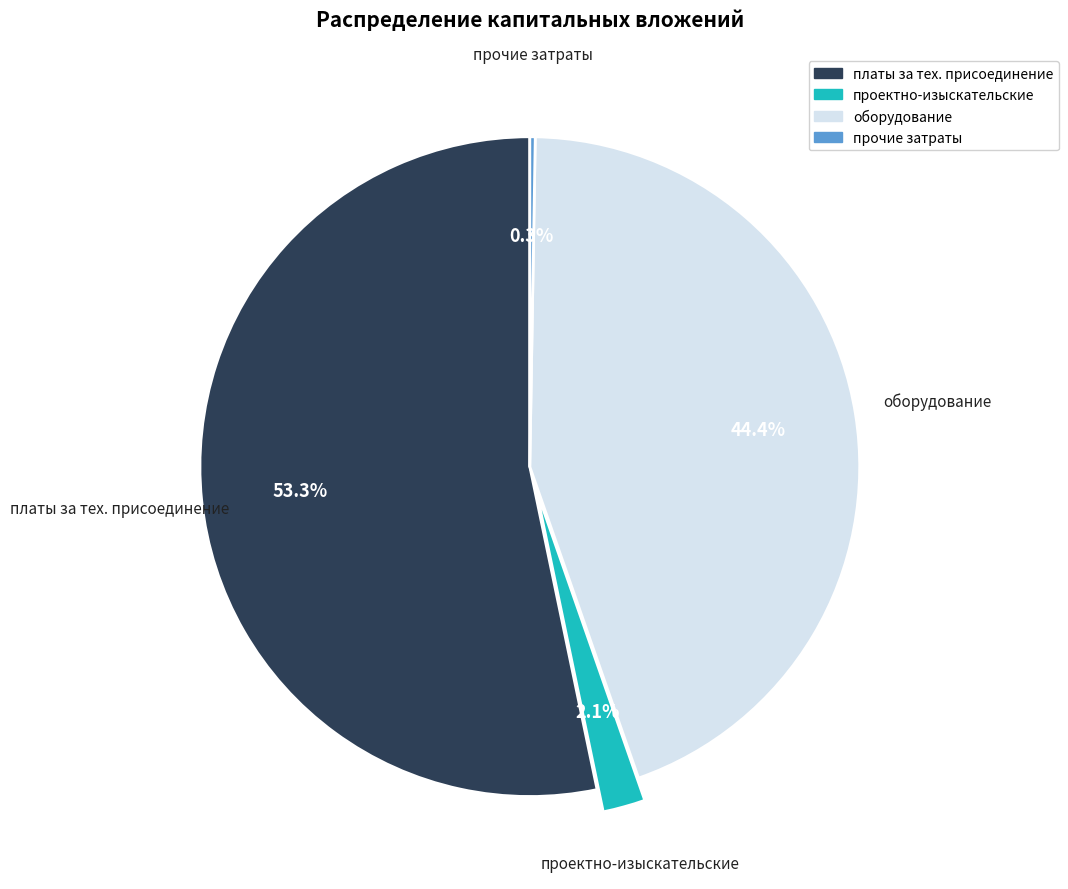

Which slice is the largest?

платы за тех. присоединение